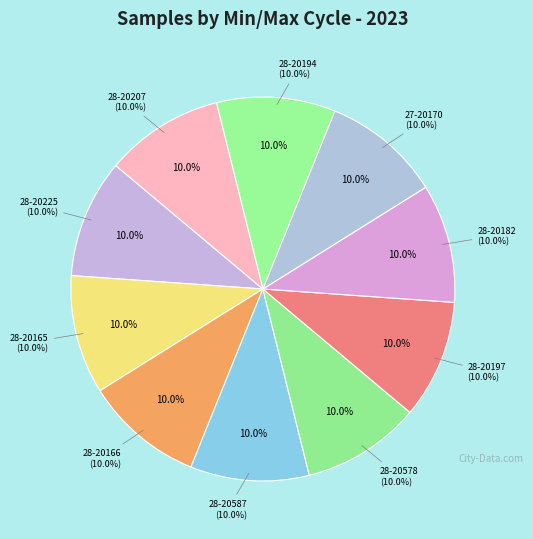

What percentage is NOT represented by 28-20165?

90.0%